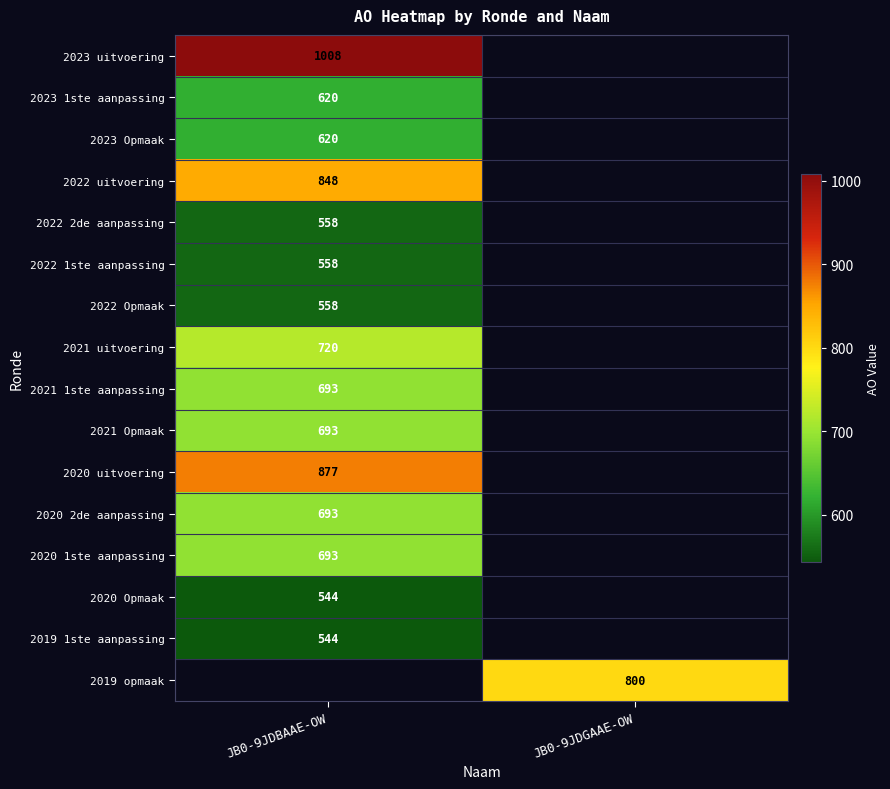

The value of 2019 opmaak at JB0-9JDGAAE-OW is 800. True or false?

True